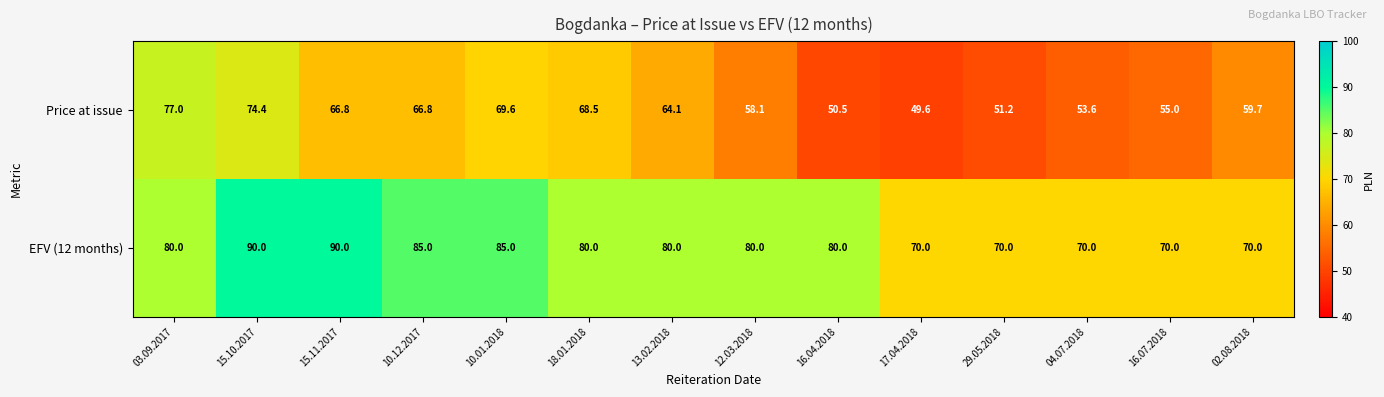

The value of Price at issue at 16.04.2018 is 33.9. True or false?

False